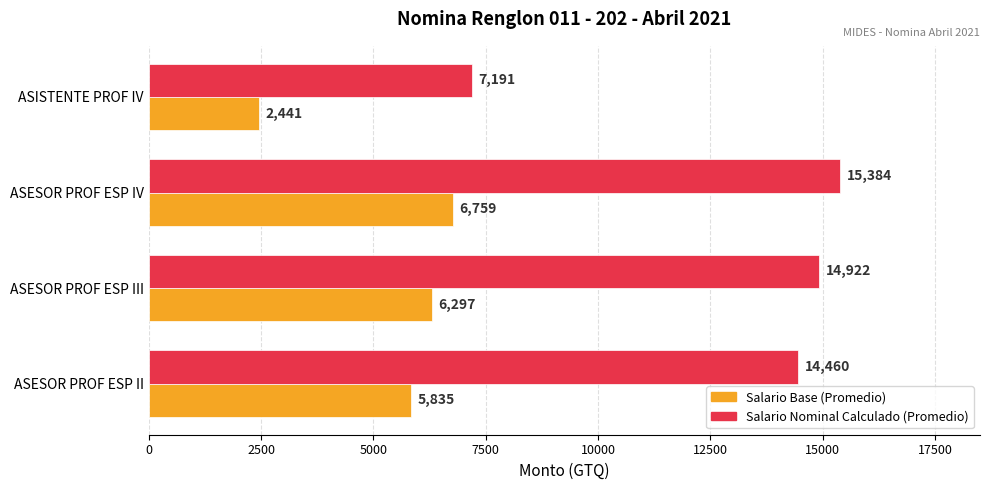

What is the average value of the Salario Nominal Calculado (Promedio) series?

12989